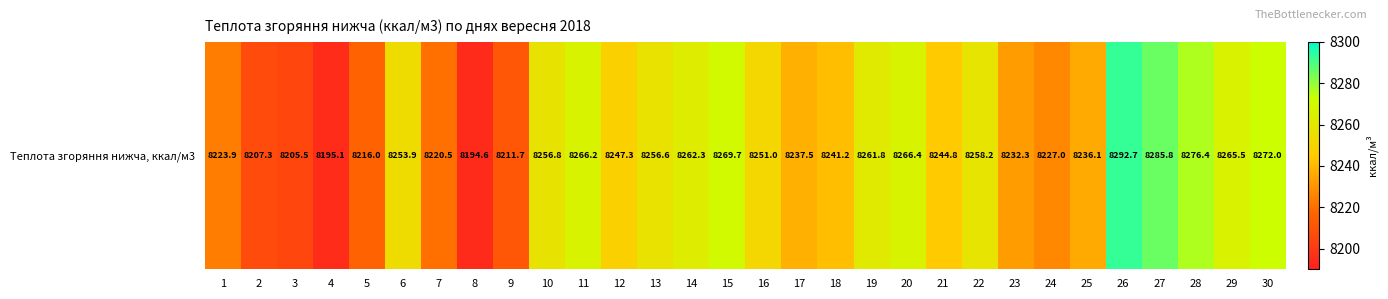

What is the change in value from 8 to 11?

+71.6